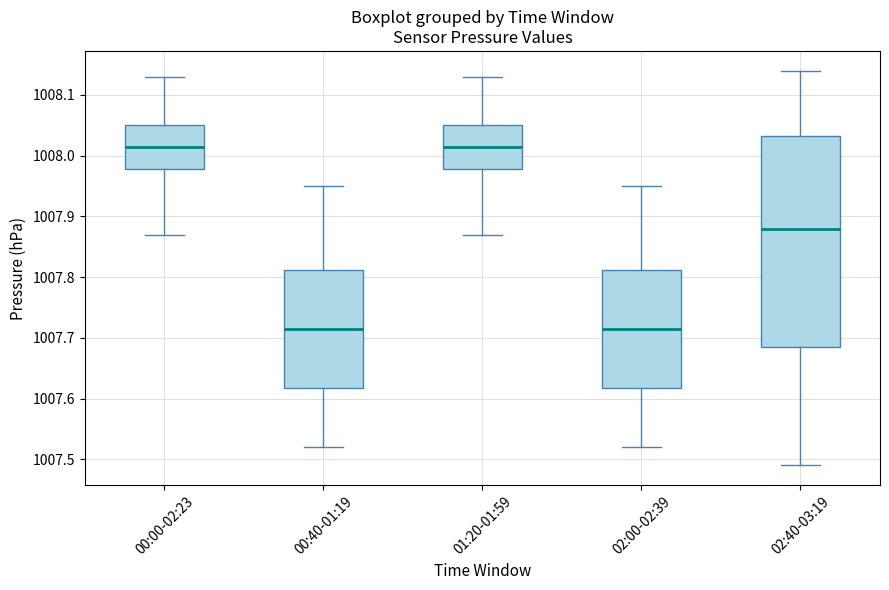

Where does the median line of the box for 02:00-02:39 sit on the y-axis? The values are not printed on the chart, so give them approximately, as read against the axis.

1007.72